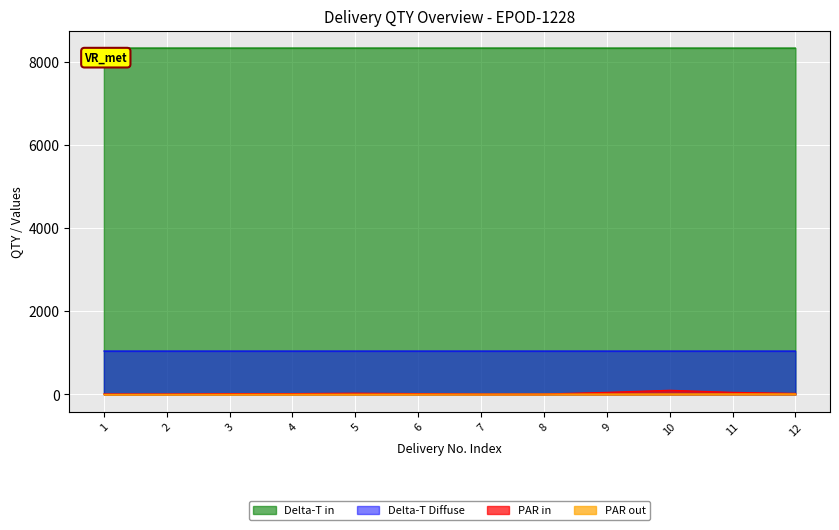

True or false: PAR out has a value of 11.0 at 11.

True